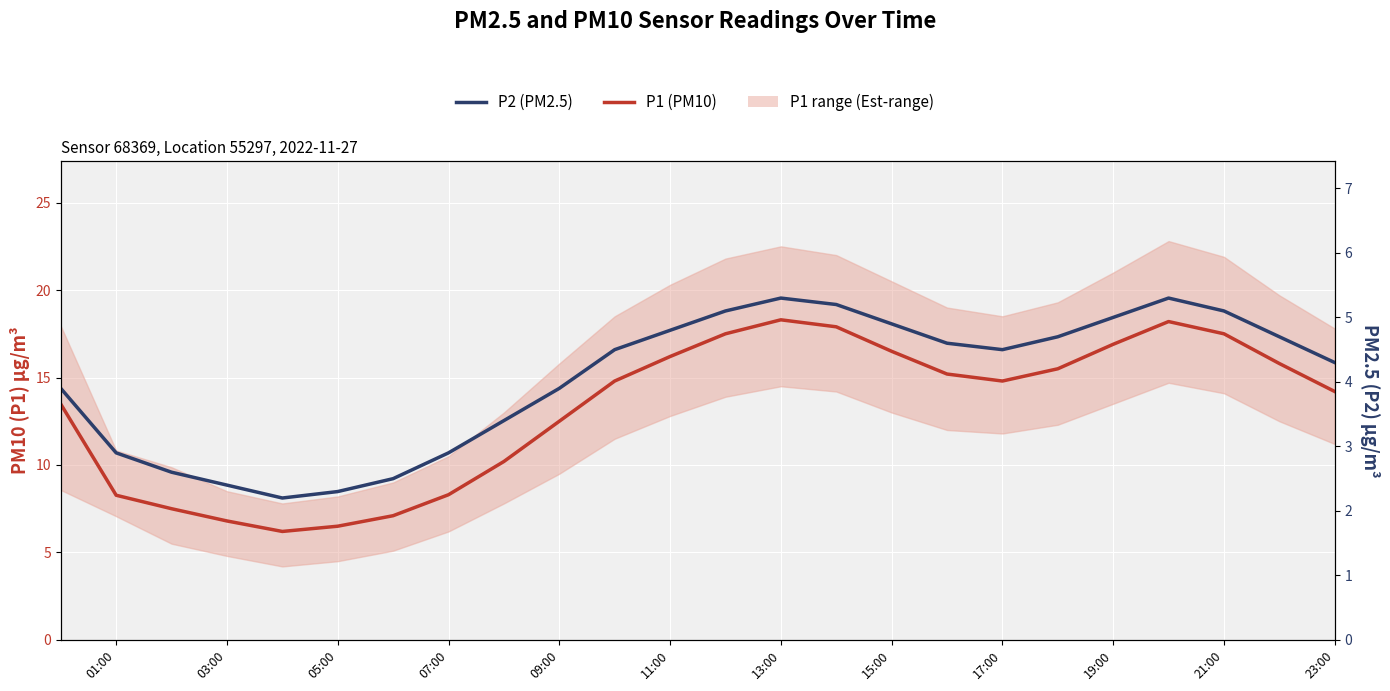

What is the difference between the second highest and minimum values in the P2 (PM2.5) series?

3.1